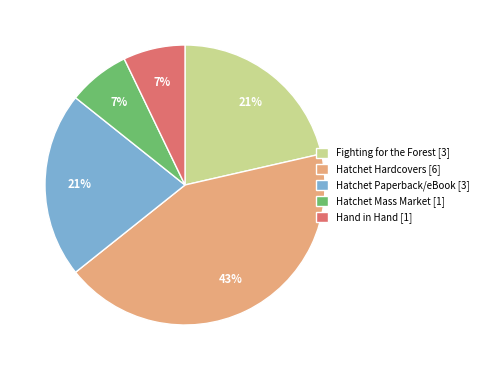

Which has a higher value, Fighting for the Forest [3] or Hatchet Hardcovers [6]?

Hatchet Hardcovers [6]